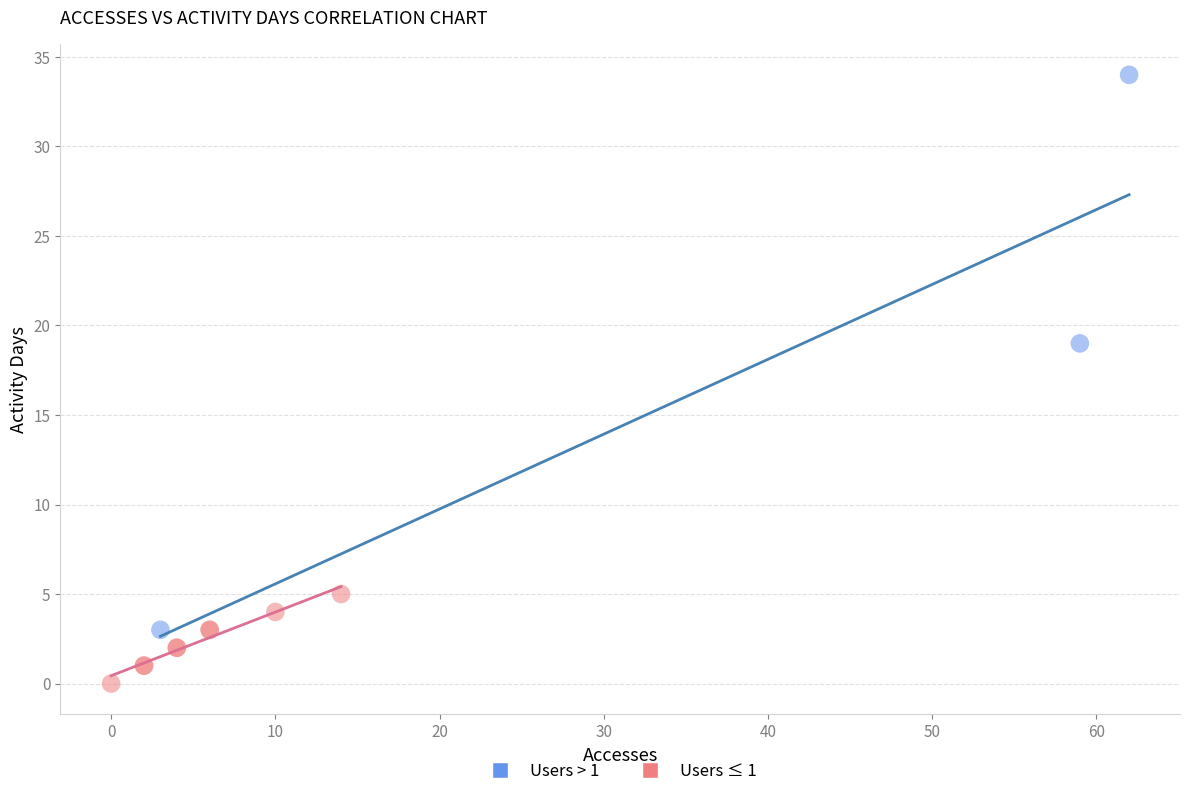

Which series has the widest spread of Y values?

Users > 1